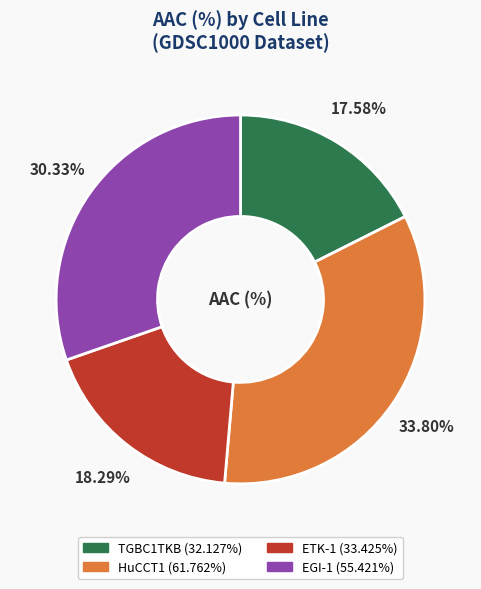

How many slices are in this pie chart?

4